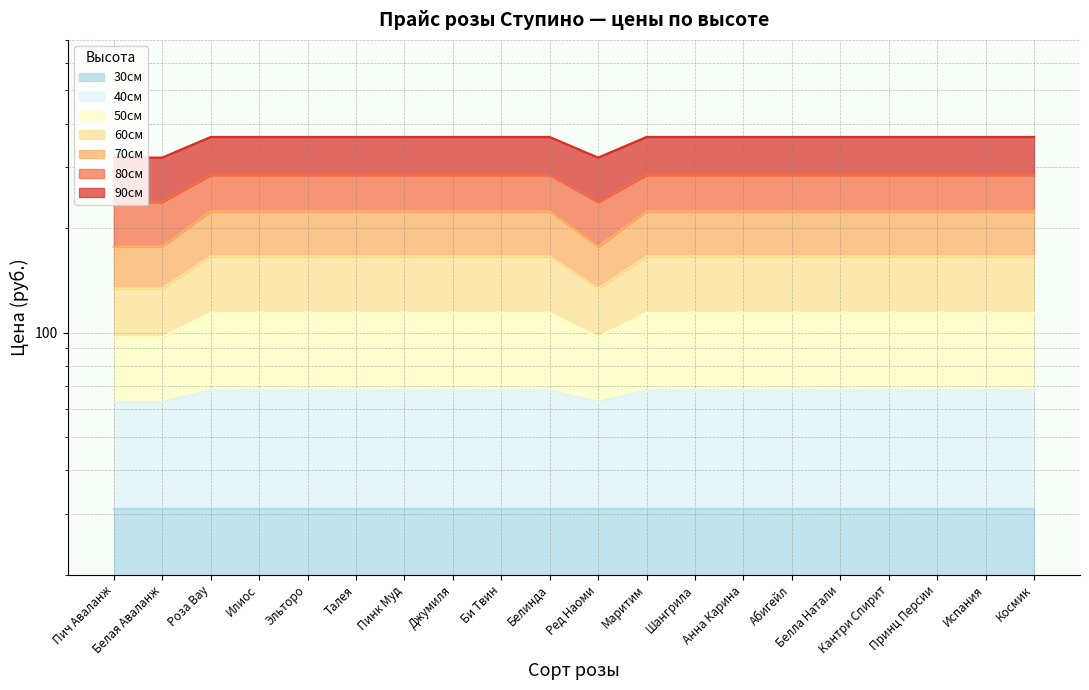

What is the maximum value shown in the chart?

224